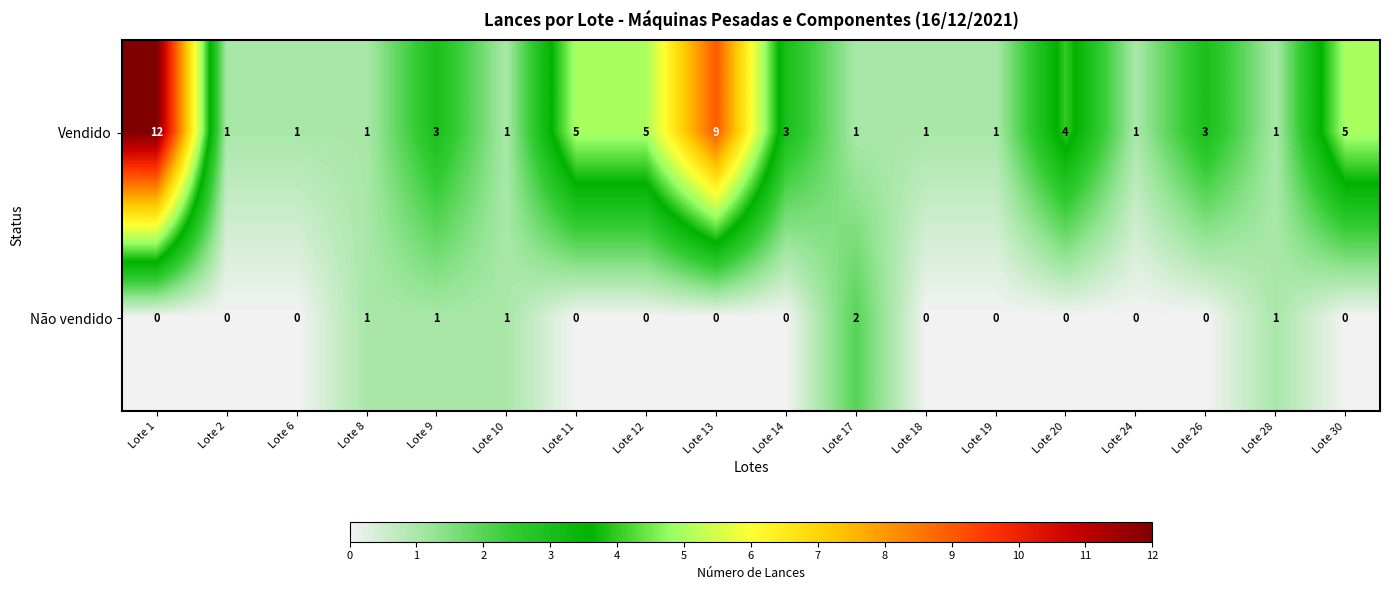

At Lote 20, list the series in order from largest to smallest.

Vendido, Não vendido